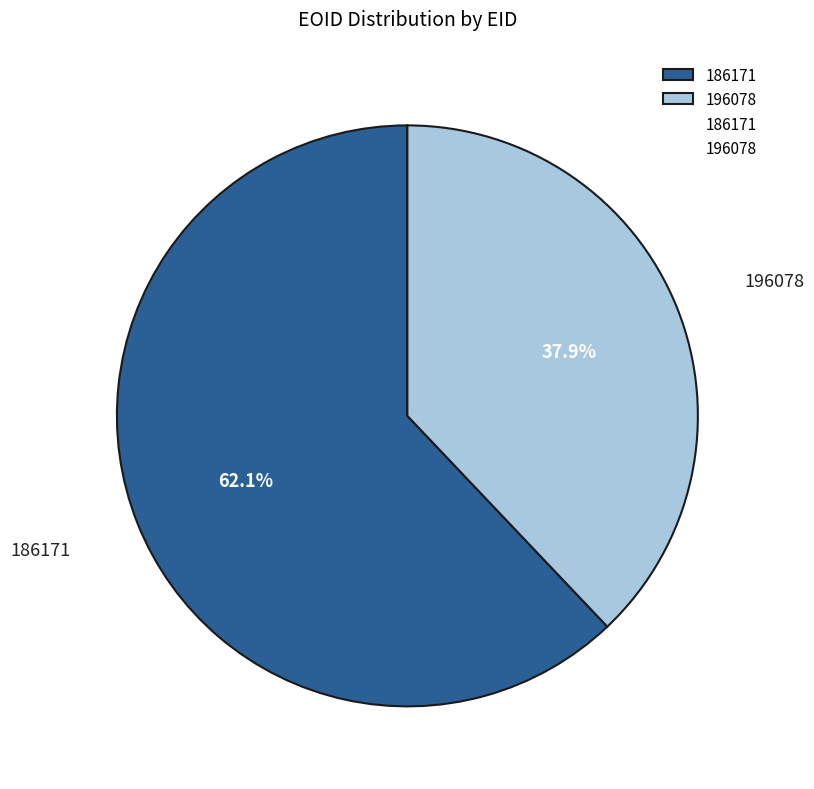

How many slices are in this pie chart?

2